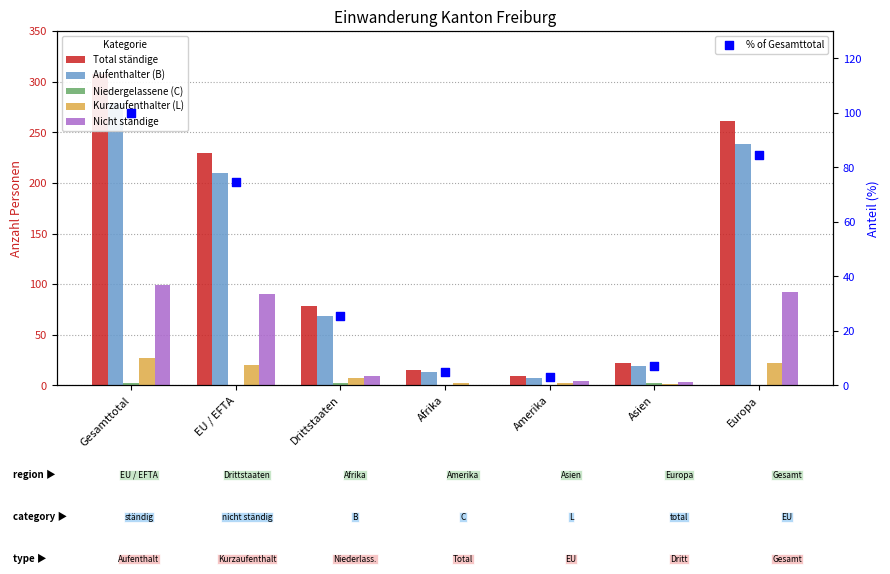

Which series has the largest total across all categories?

Total ständige